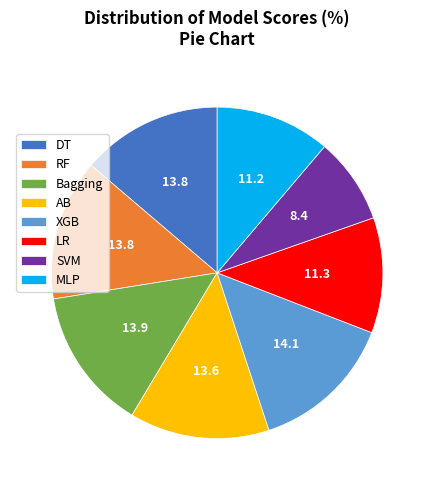

Which slice is the smallest?

SVM